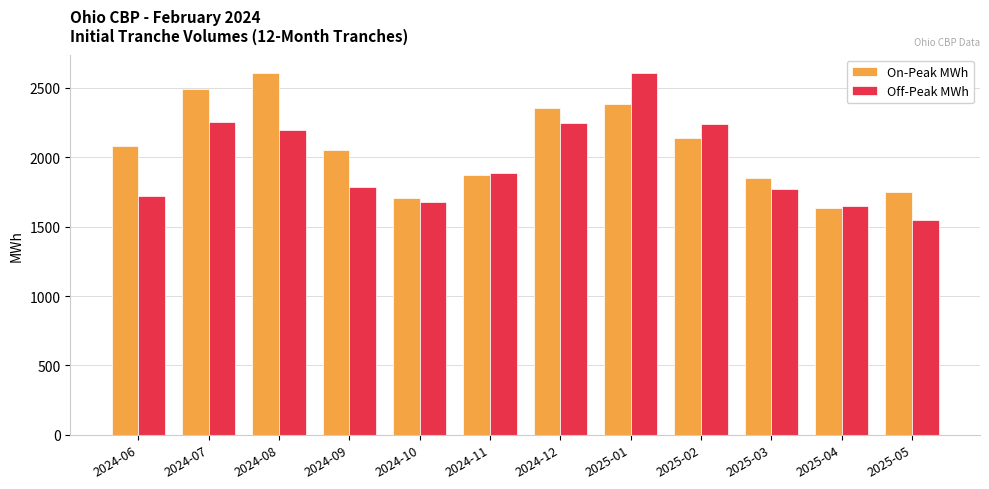

How many bars are there in each group?

2